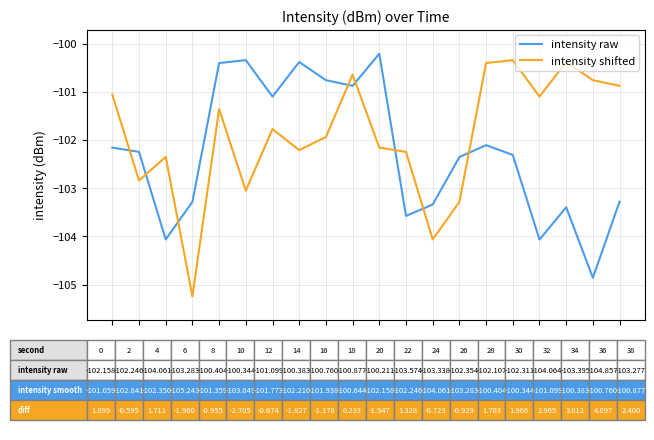

Is this an area chart (filled region under the line)?

No